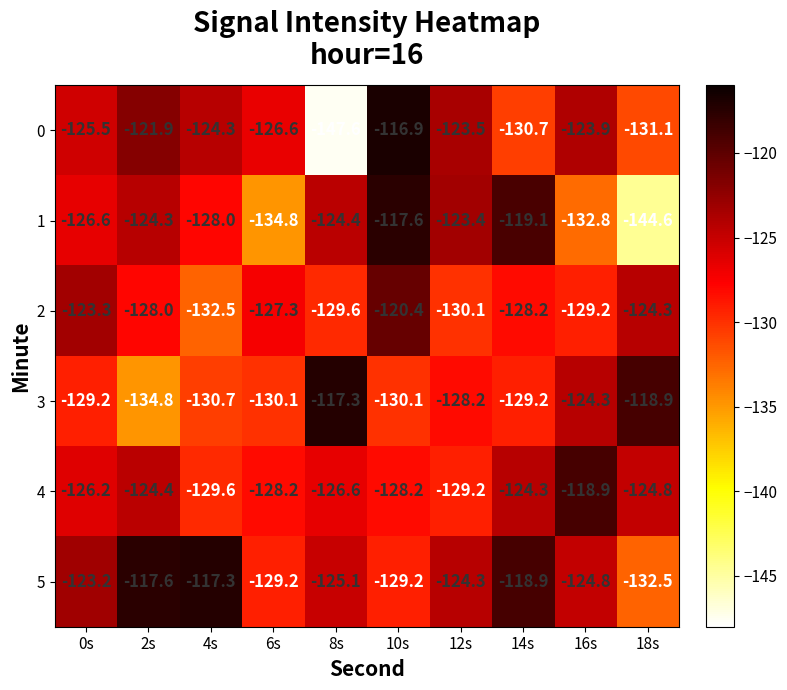

What is the smallest value displayed?

-147.6